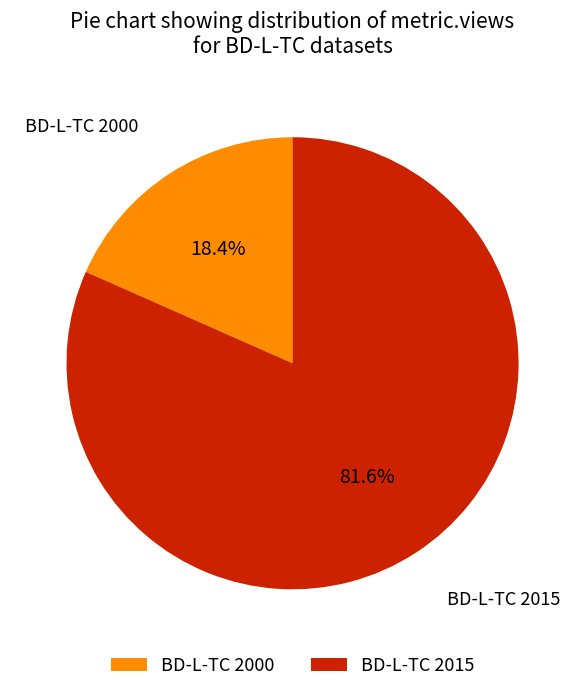

What is the majority slice?

BD-L-TC 2015